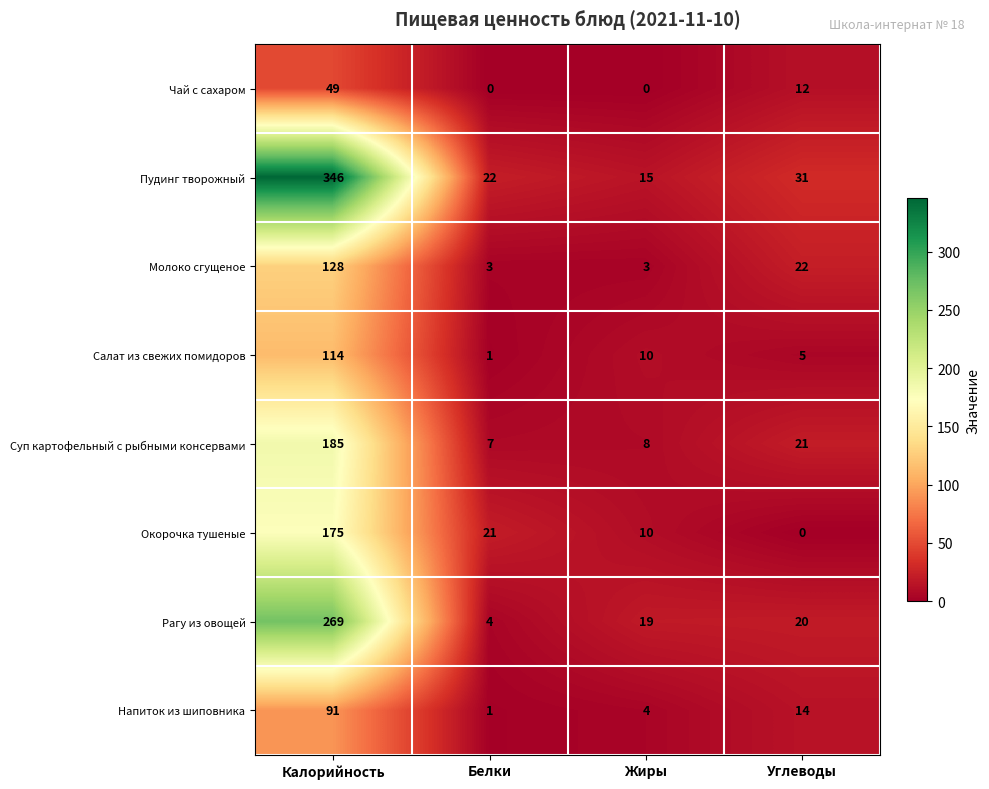

What is the difference between the second highest and minimum values in the Чай с сахаром series?

12